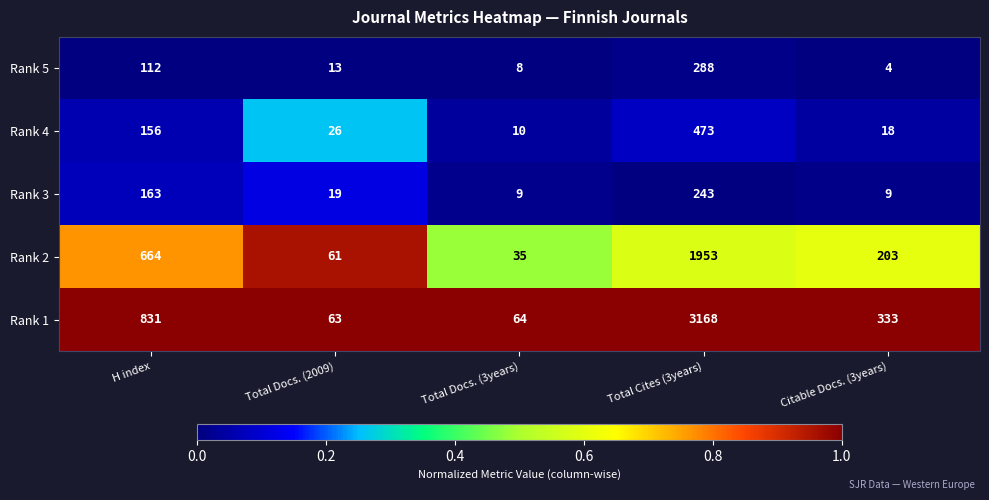

Reading right to left, what are all the values shown in this chart?

Rank 5: Citable Docs. (3years)=4	Total Cites (3years)=288	Total Docs. (3years)=8	Total Docs. (2009)=13	H index=112
Rank 4: Citable Docs. (3years)=18	Total Cites (3years)=473	Total Docs. (3years)=10	Total Docs. (2009)=26	H index=156
Rank 3: Citable Docs. (3years)=9	Total Cites (3years)=243	Total Docs. (3years)=9	Total Docs. (2009)=19	H index=163
Rank 2: Citable Docs. (3years)=203	Total Cites (3years)=1953	Total Docs. (3years)=35	Total Docs. (2009)=61	H index=664
Rank 1: Citable Docs. (3years)=333	Total Cites (3years)=3168	Total Docs. (3years)=64	Total Docs. (2009)=63	H index=831